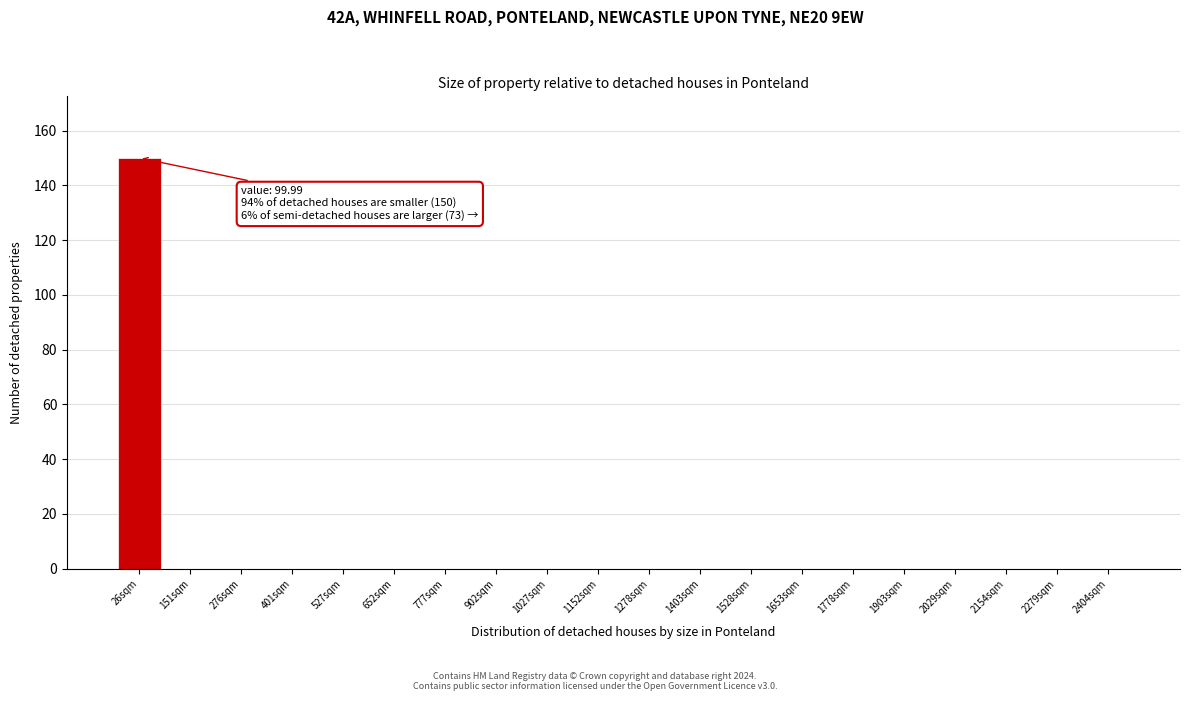

Reading left to right, list all the values displayed in this chart.

26sqm=150	151sqm=0	276sqm=0	401sqm=0	527sqm=0	652sqm=0	777sqm=0	902sqm=0	1027sqm=0	1152sqm=0	1278sqm=0	1403sqm=0	1528sqm=0	1653sqm=0	1778sqm=0	1903sqm=0	2029sqm=0	2154sqm=0	2279sqm=0	2404sqm=0